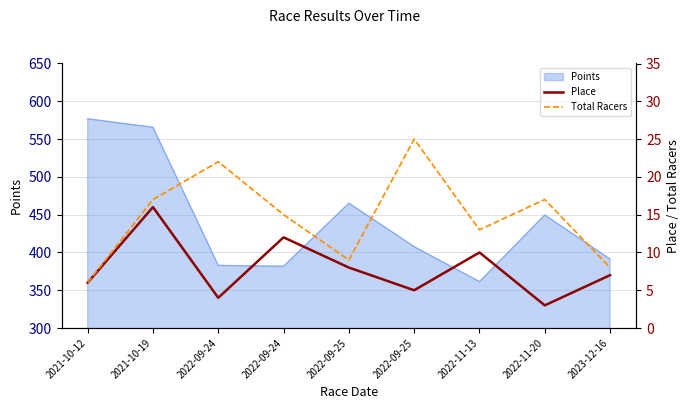

List the labels in order of Total Racers value, smallest first.

2021-10-12, 2023-12-16, 2022-09-25, 2022-11-13, 2022-09-24, 2021-10-19, 2022-11-20, 2022-09-24, 2022-09-25